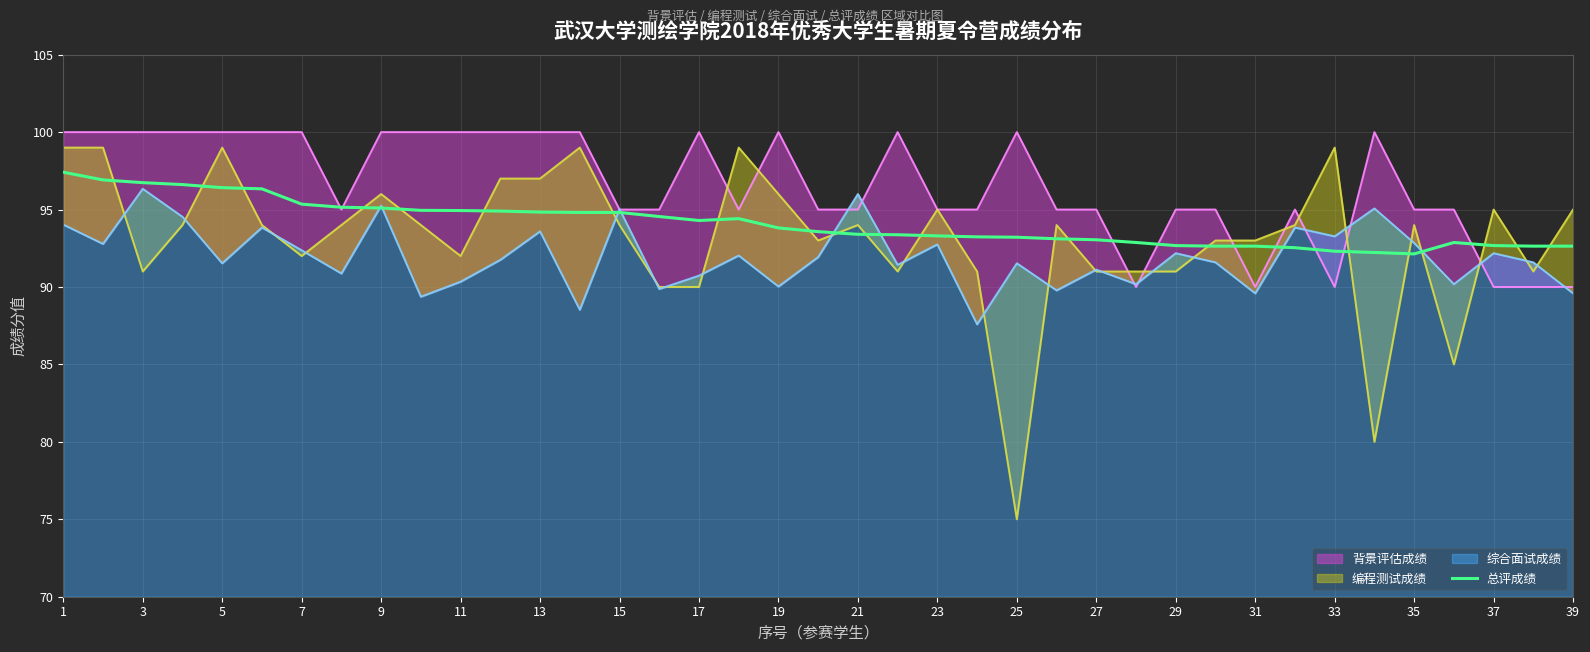

The value of 总评成绩 at 29 is 92.7. True or false?

True